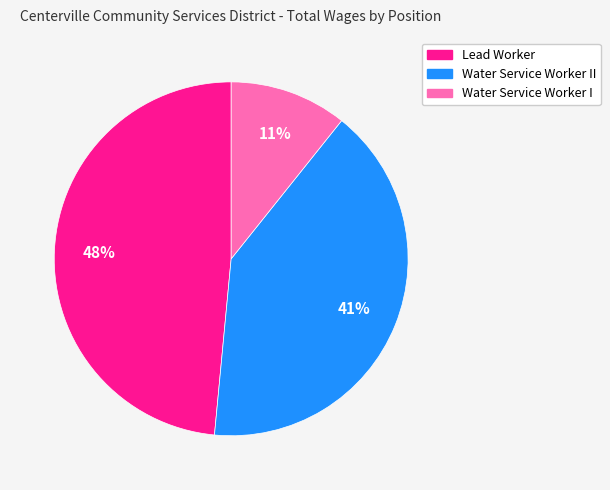

To the nearest percent, what is the average slice percentage?

33%